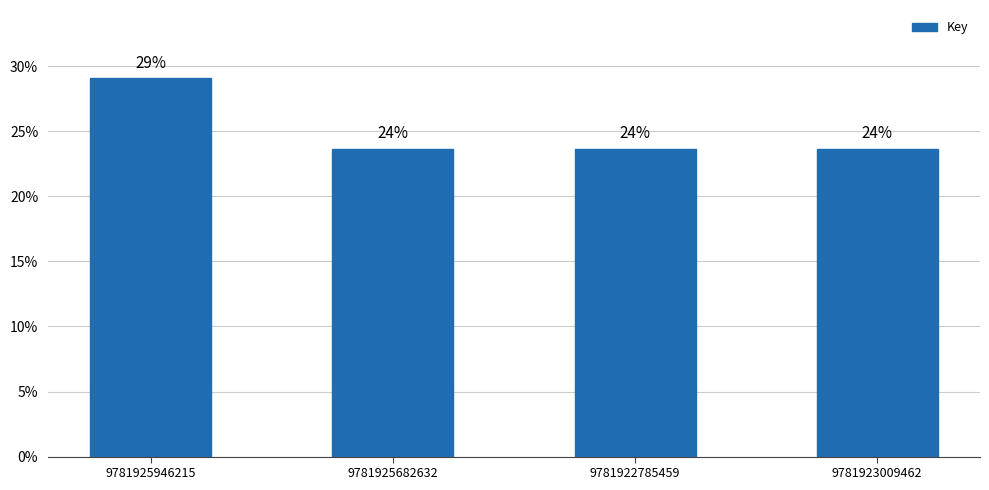

What is the sum of all values?

100.0